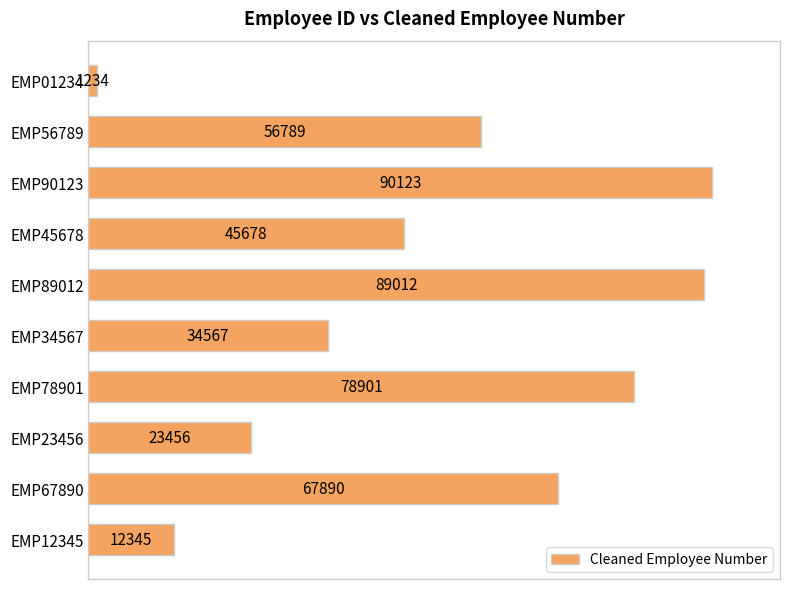

What is the ratio of the value at EMP34567 to the value at EMP67890?

0.5